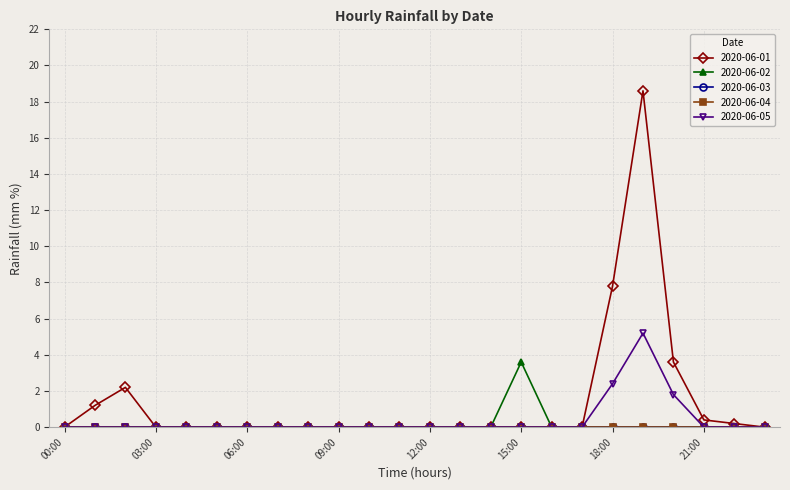

Is this an area chart (filled region under the line)?

No